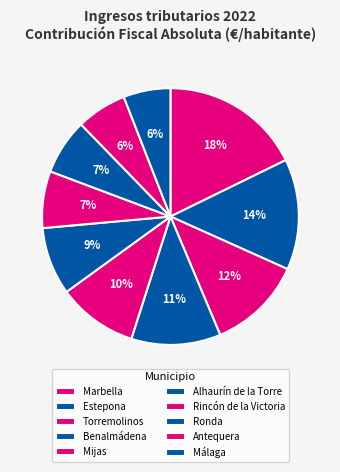

Which slice is the smallest?

Málaga